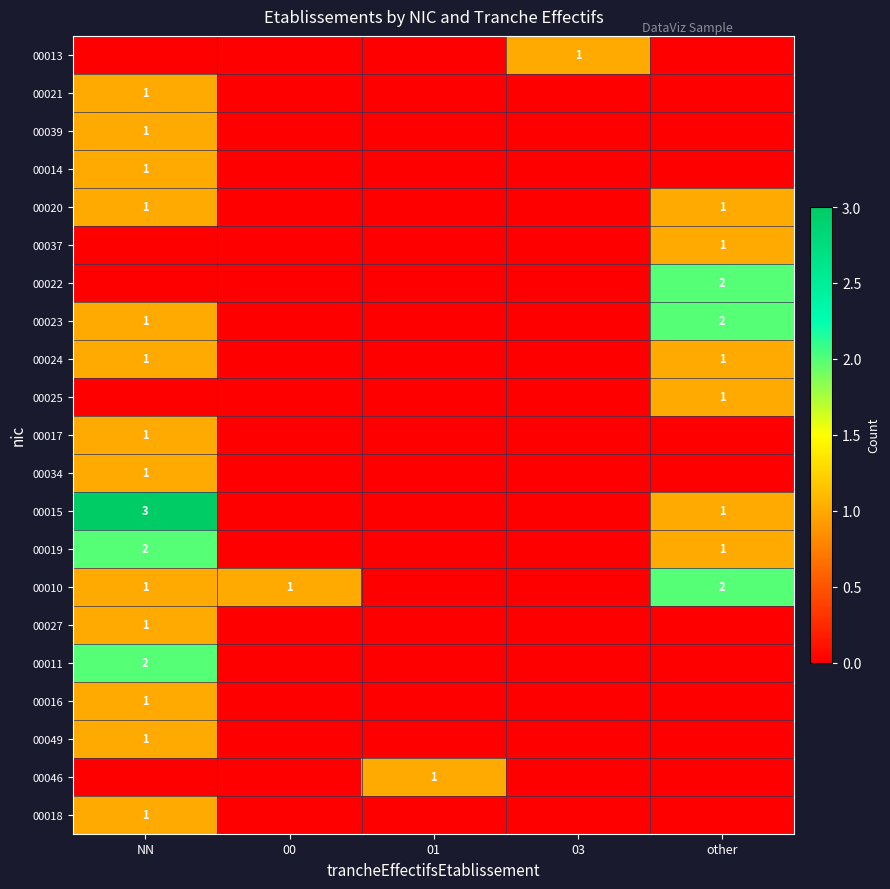

Is it true that 00016 equals 0 at NN?

False